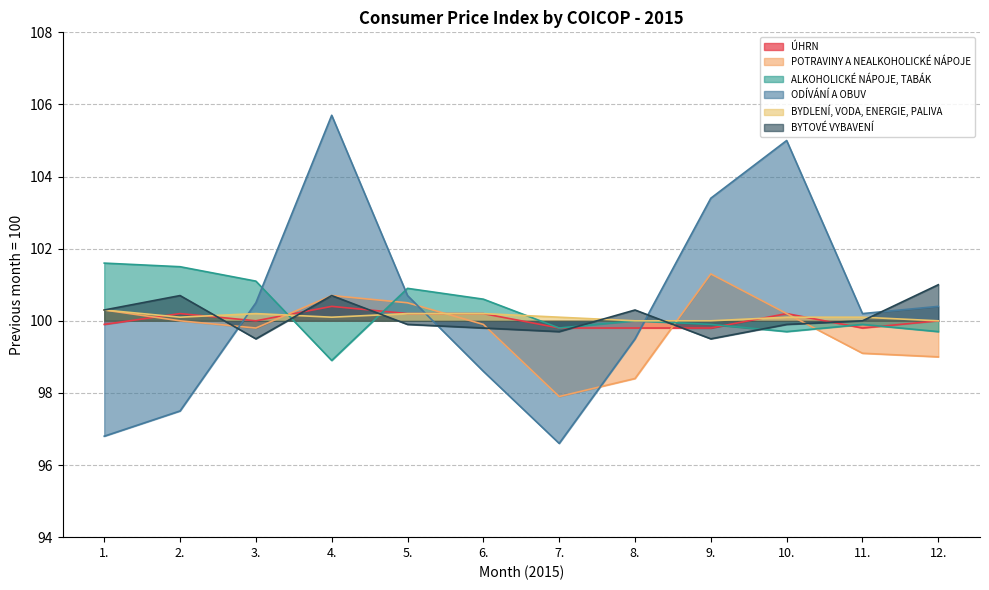

How many lines are shown in the chart?

6